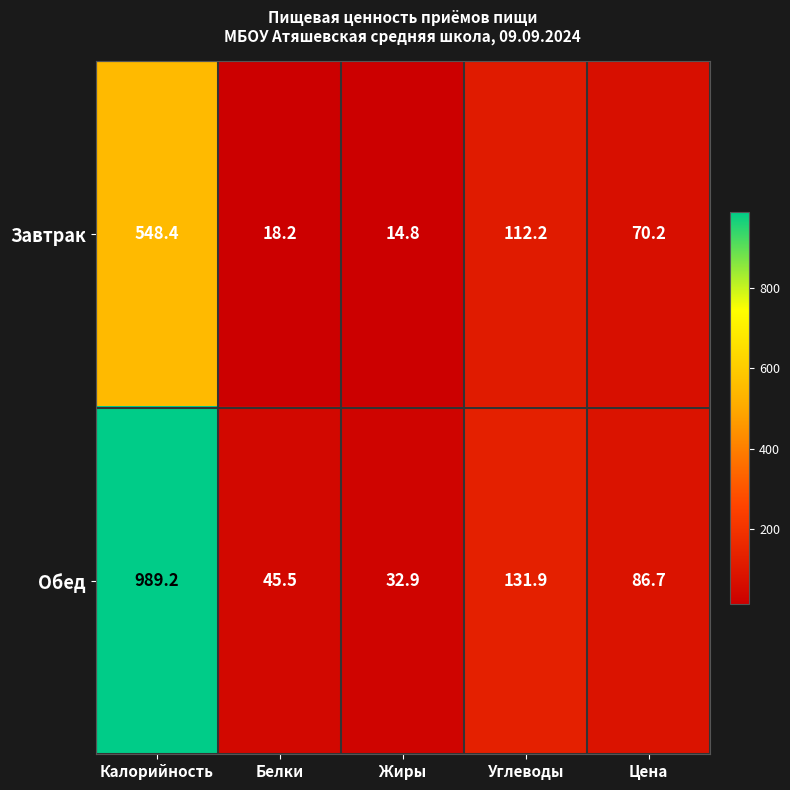

The Завтрак series shows 122.5 at Калорийность. True or false?

False